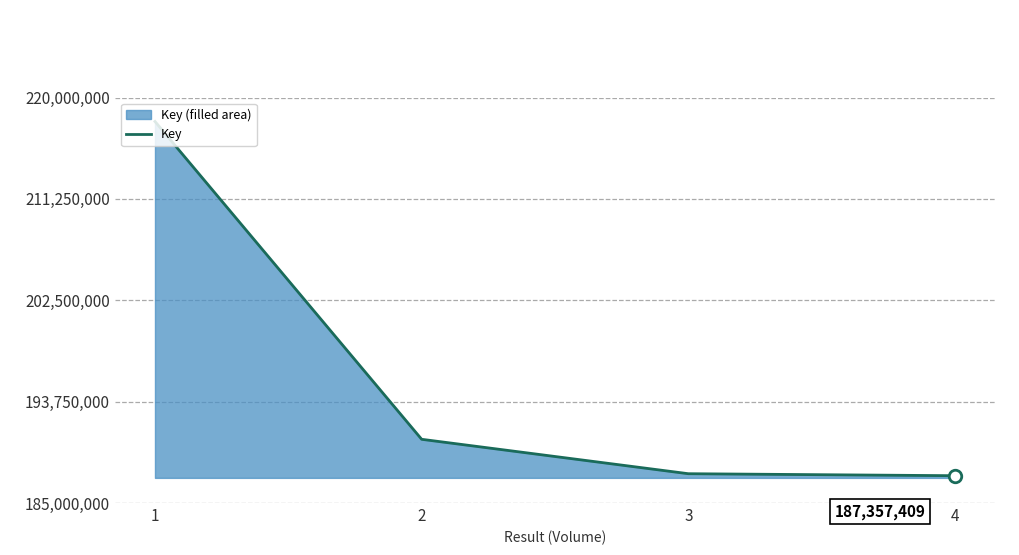

What is the difference between the values at 3 and 4?

172536